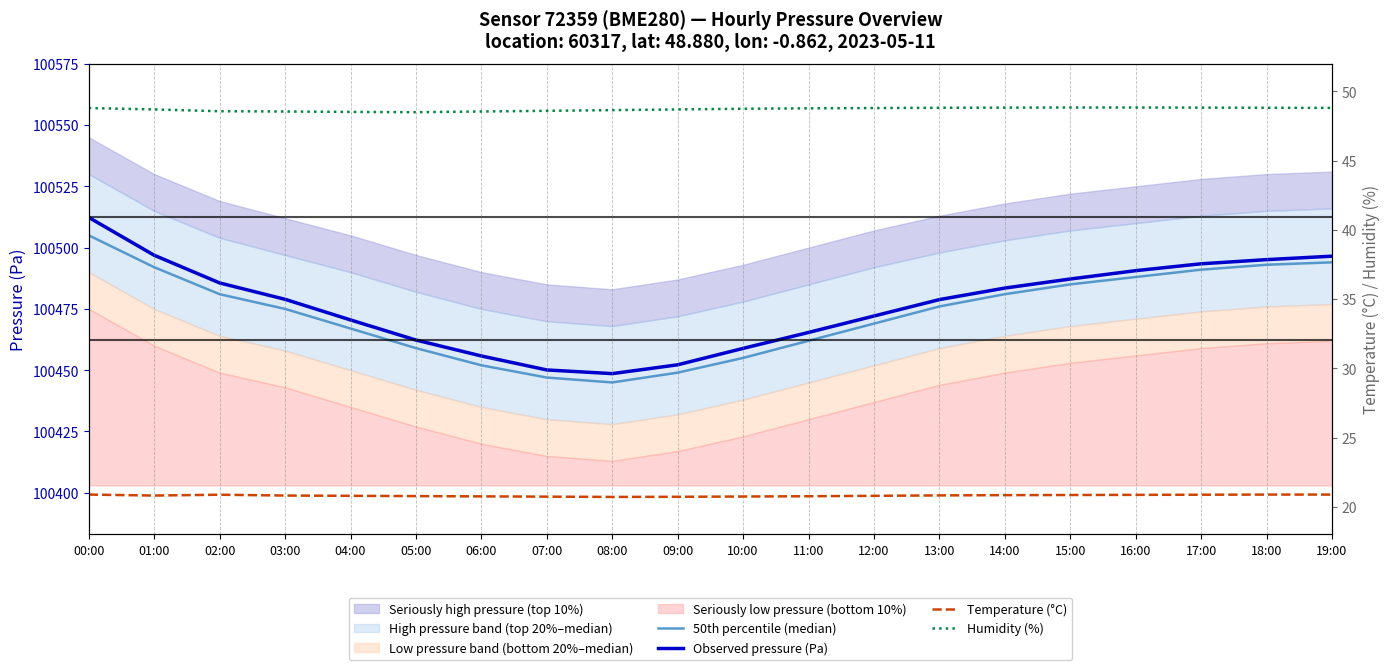

True or false: Temperature (°C) has a value of 33.4 at 02:00.

False